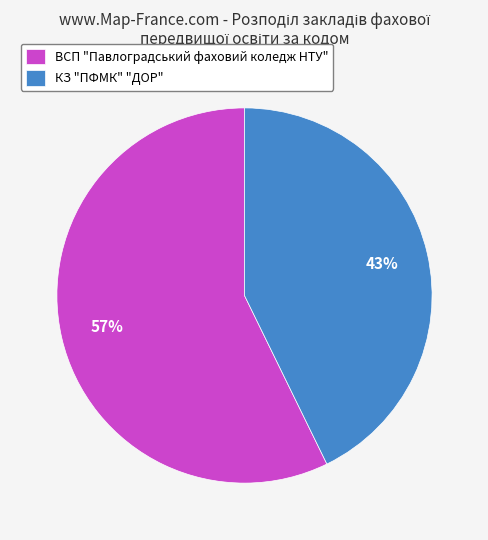

Rank the categories by value from highest to lowest.

ВСП "Павлоградський фаховий коледж НТУ", КЗ "ПФМК" "ДОР"